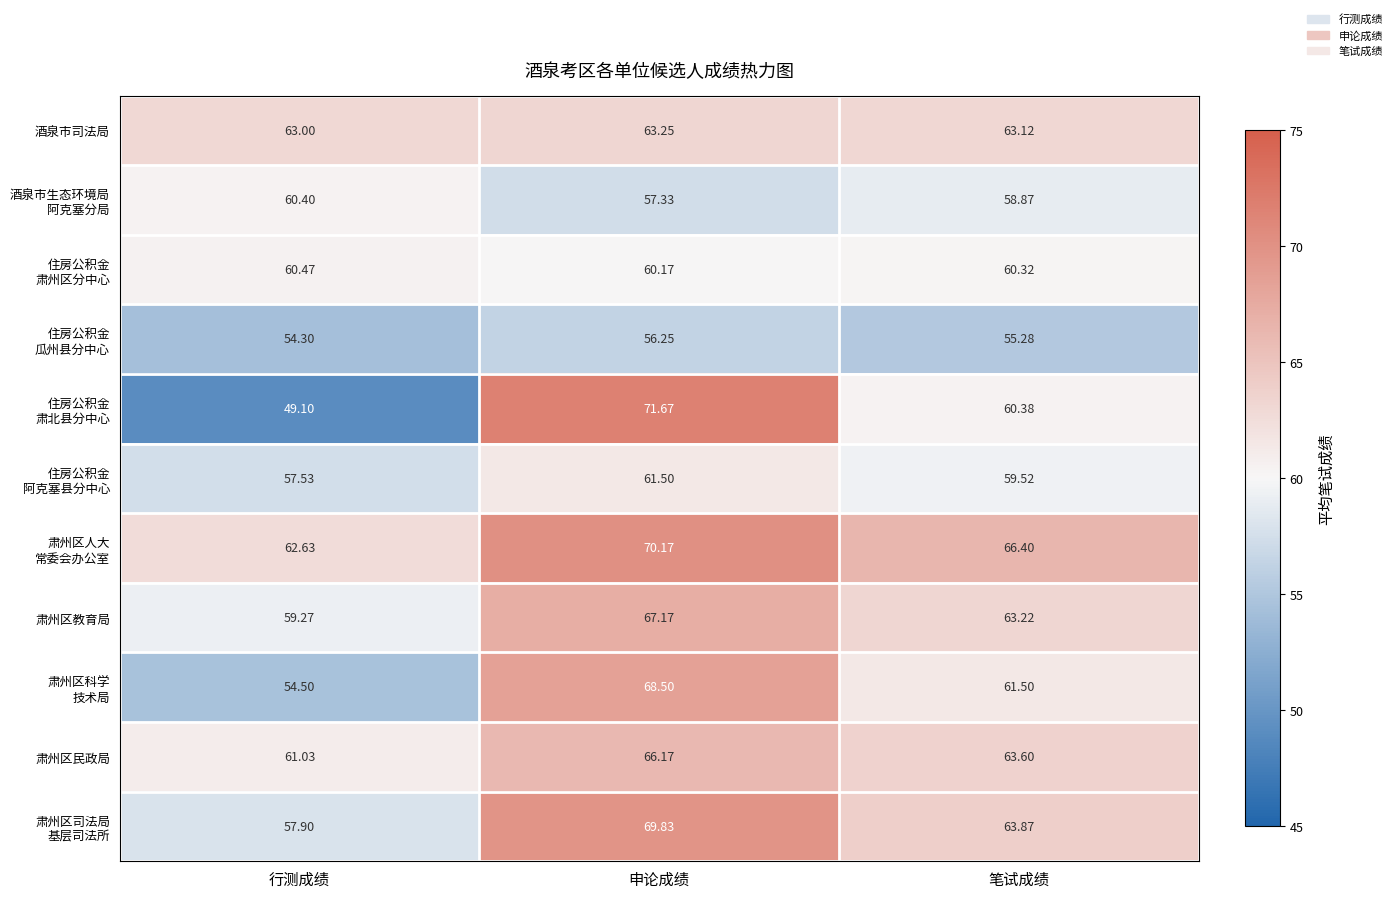

What is the difference between the highest and lowest values at 笔试成绩?

11.1